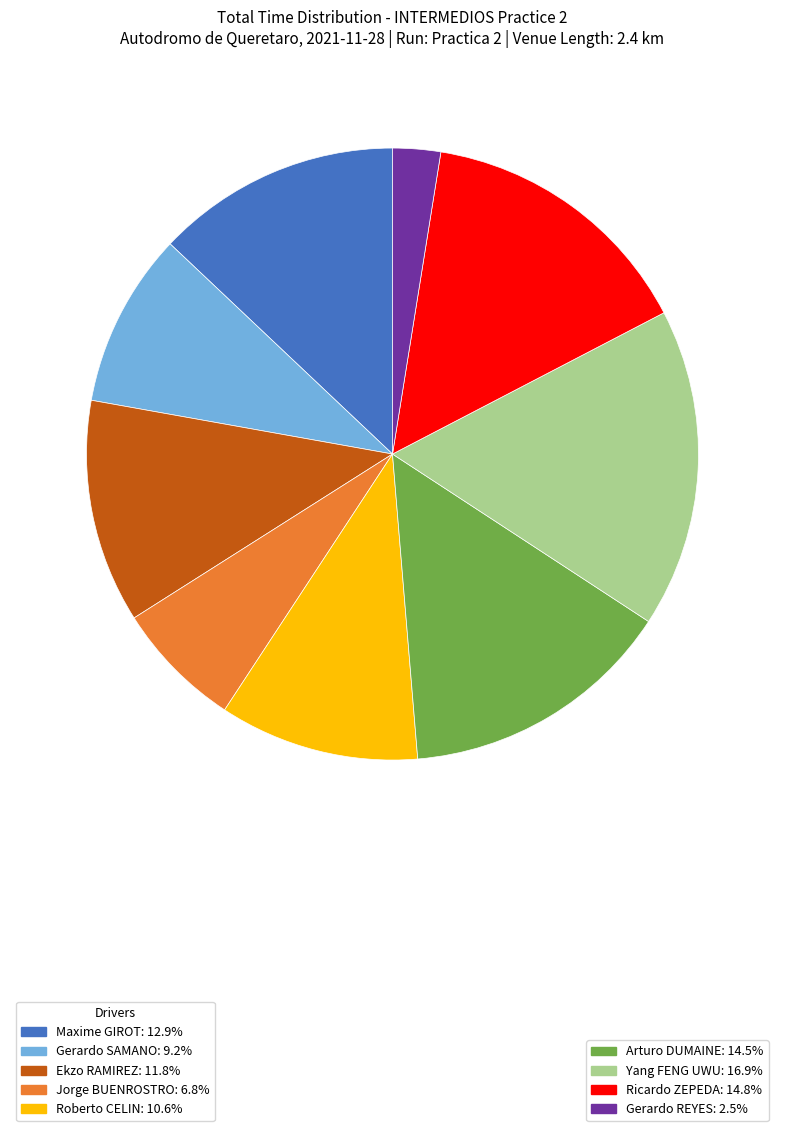

Count the number of slices in the pie.

9